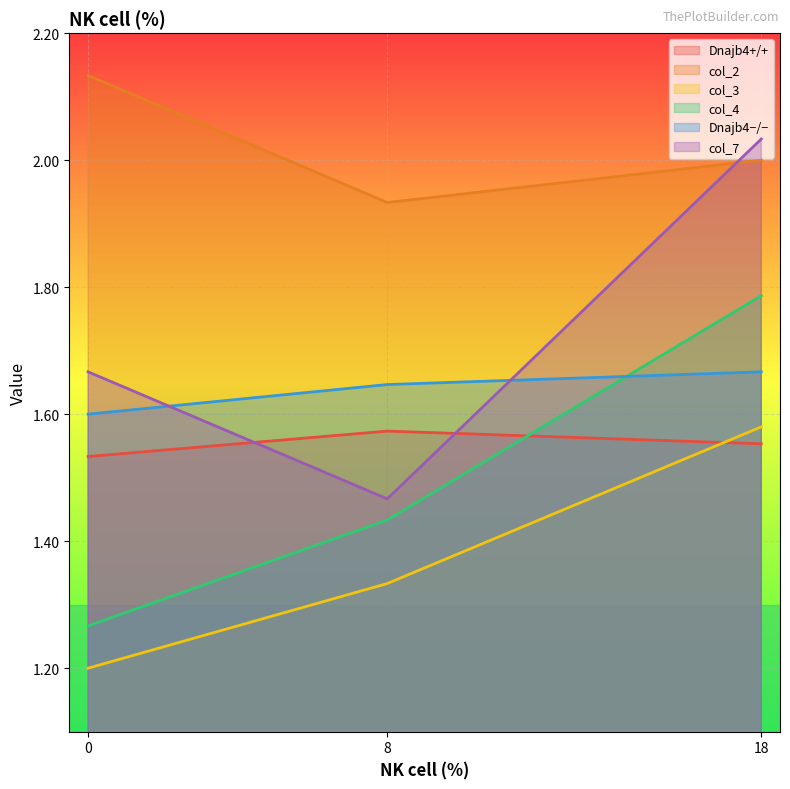

Rank the series by their maximum value, from highest to lowest.

col_2, col_7, col_4, Dnajb4−/−, col_3, Dnajb4+/+